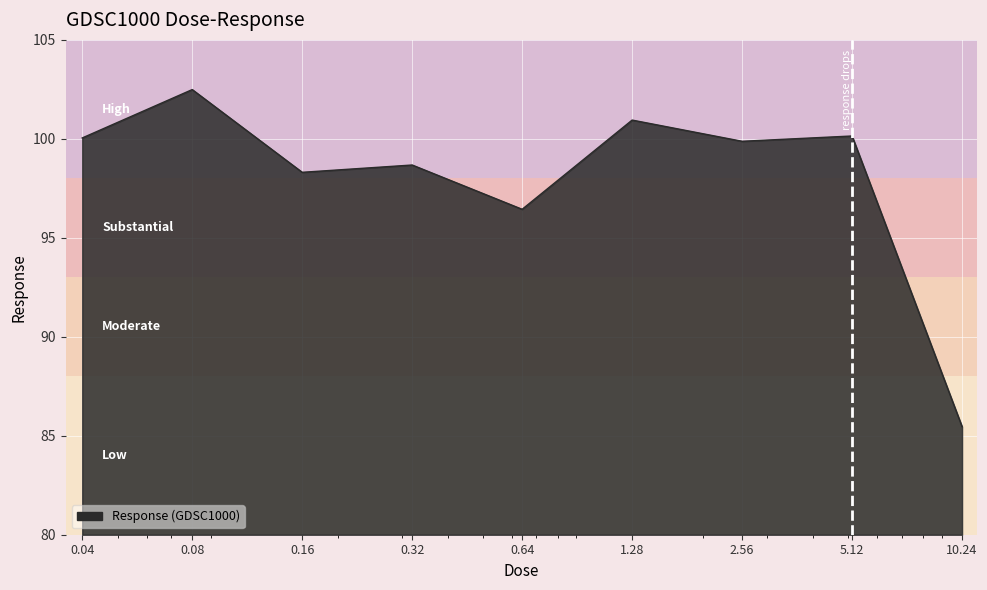

How many lines are shown in the chart?

1